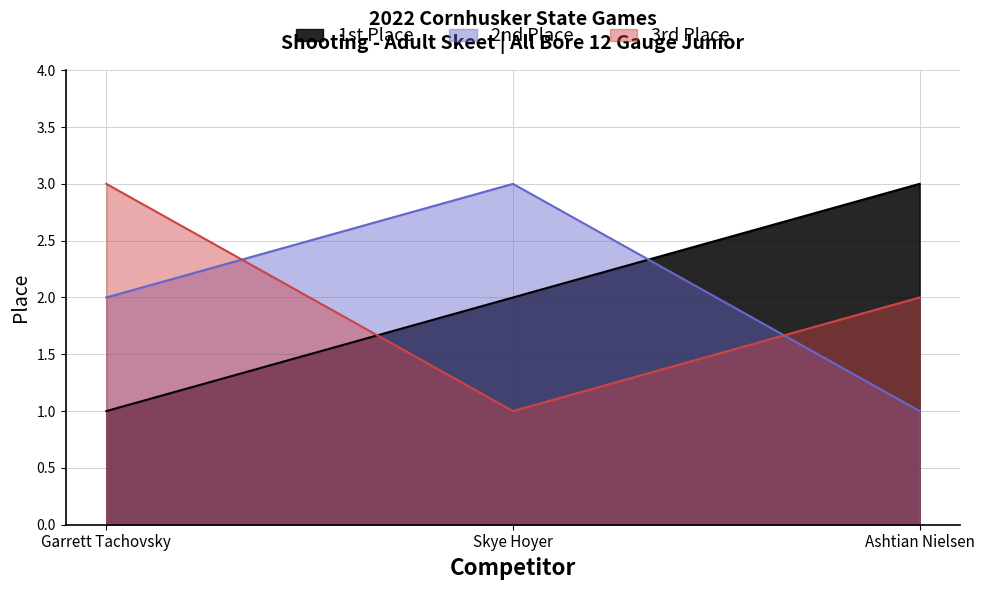

The 3rd Place series shows 1 at Skye Hoyer. True or false?

False